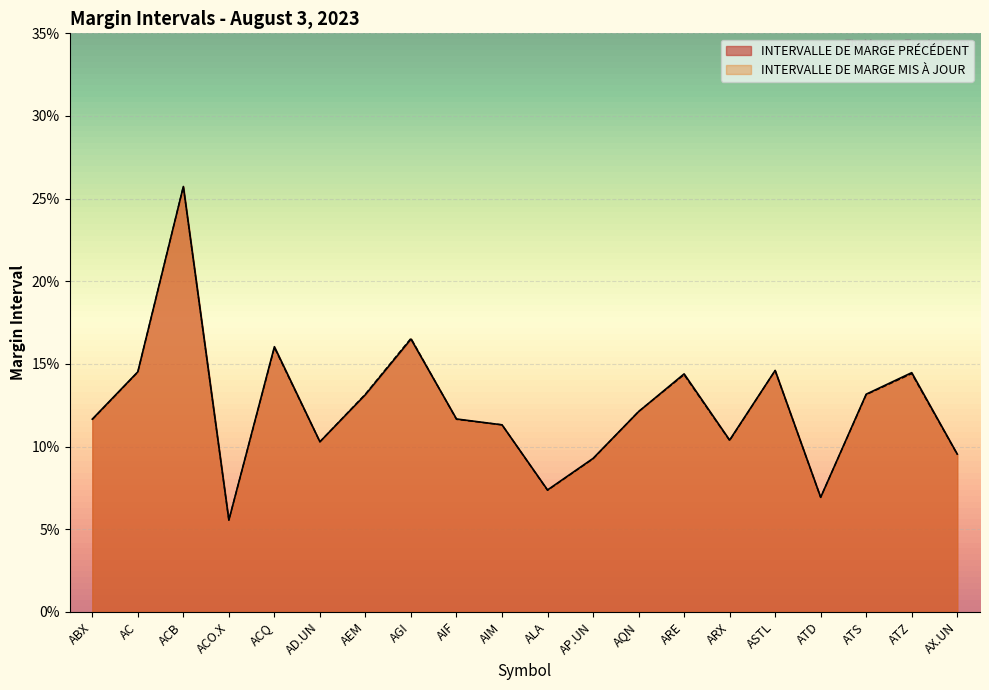

After their last crossing, which series has the higher values: INTERVALLE DE MARGE PRÉCÉDENT or INTERVALLE DE MARGE MIS À JOUR?

INTERVALLE DE MARGE PRÉCÉDENT